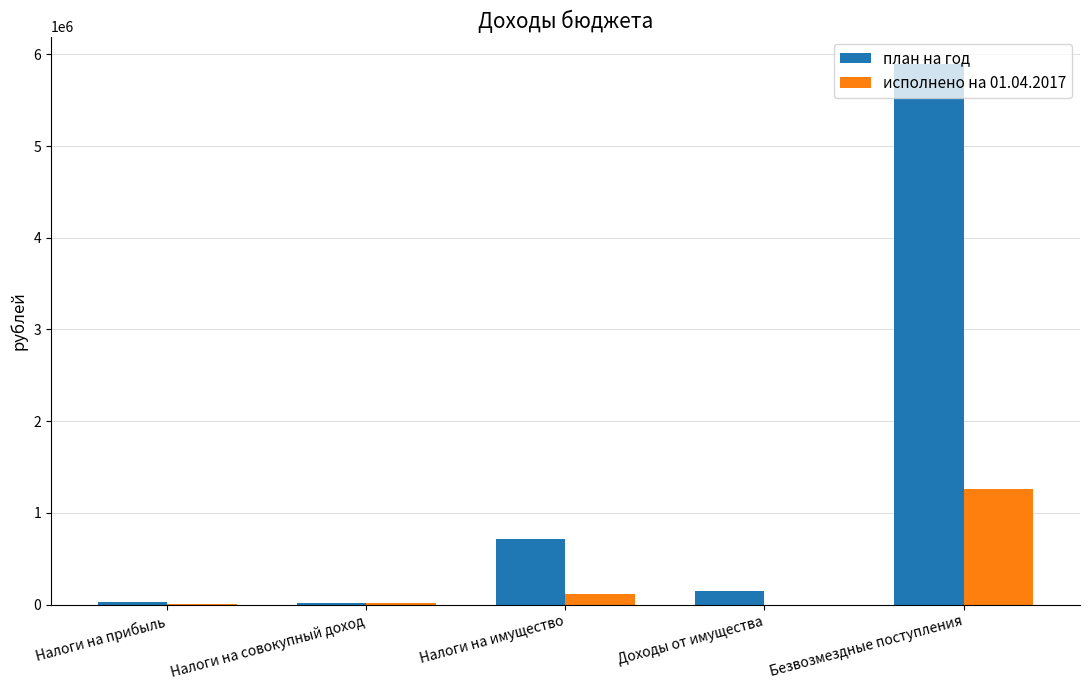

Where is план на год nearest to the value 2958981?

Налоги на имущество